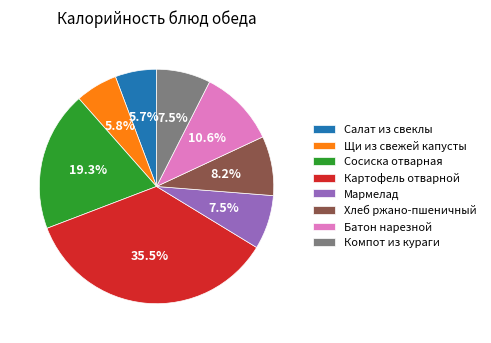

Between Хлеб ржано-пшеничный and Картофель отварной, which is larger?

Картофель отварной